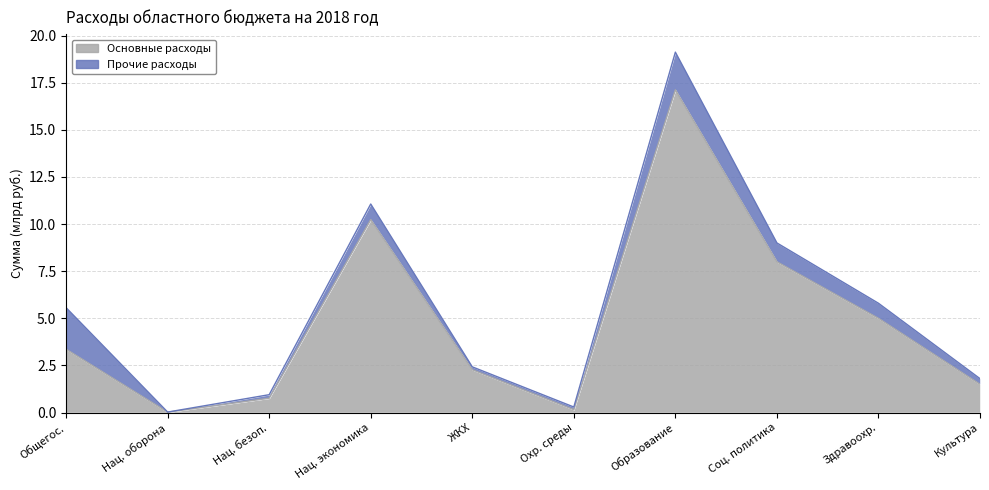

What is the label of the 7th point from the left?

Образование